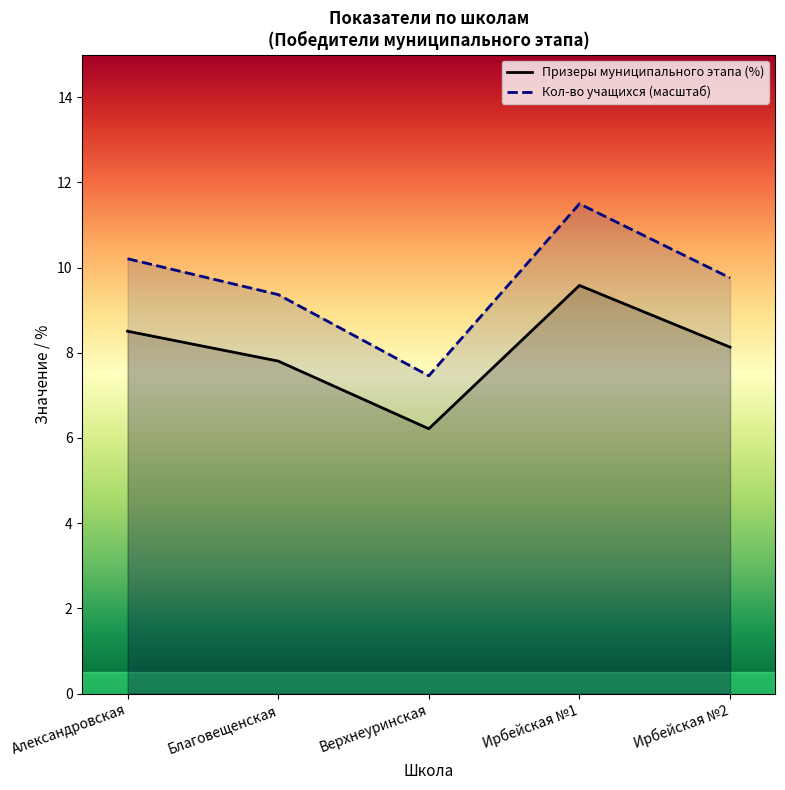

At which category is the sum across all series the highest?

Ирбейская №1